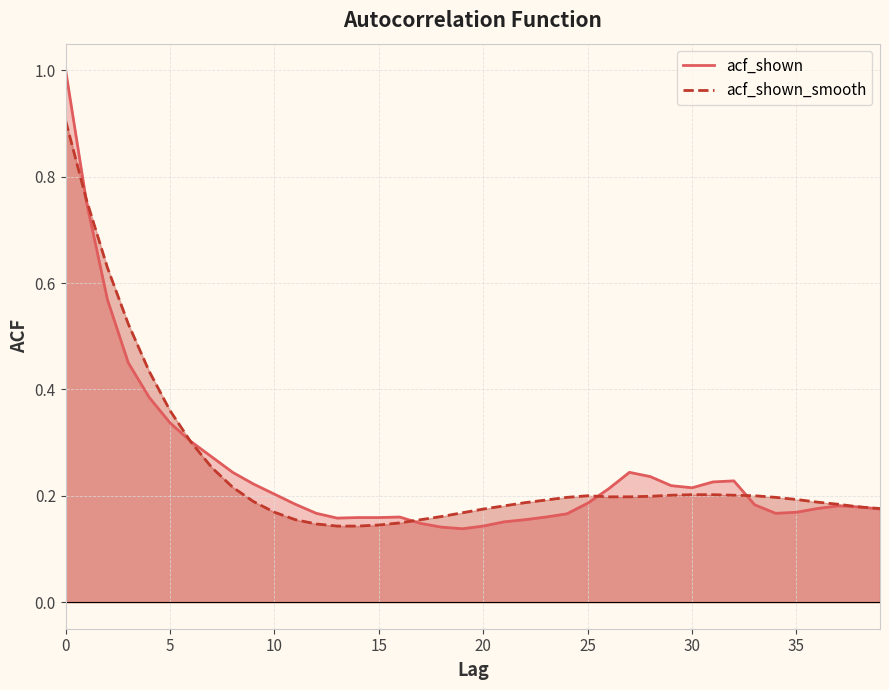

True or false: acf_shown_smooth and acf_shown intersect in this chart.

True